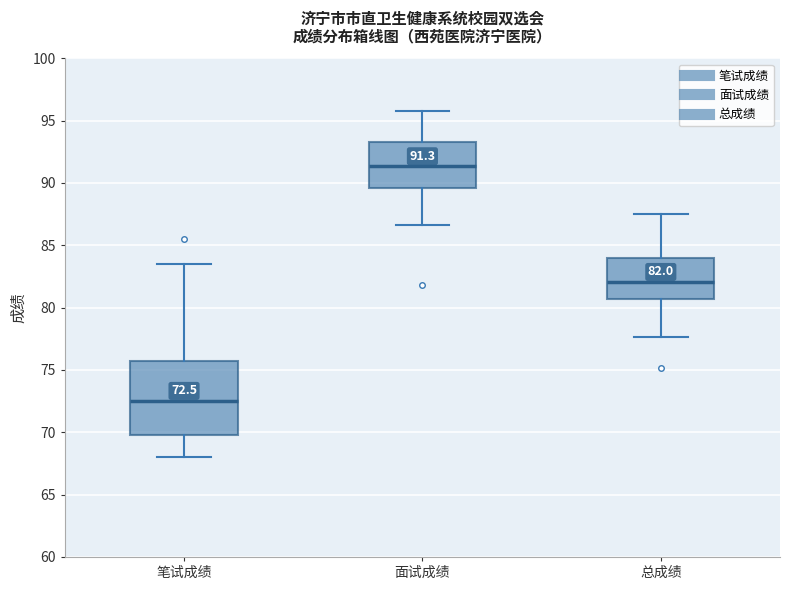

Comparing the boxes themselves (not the whiskers), which one is the tallest?

笔试成绩